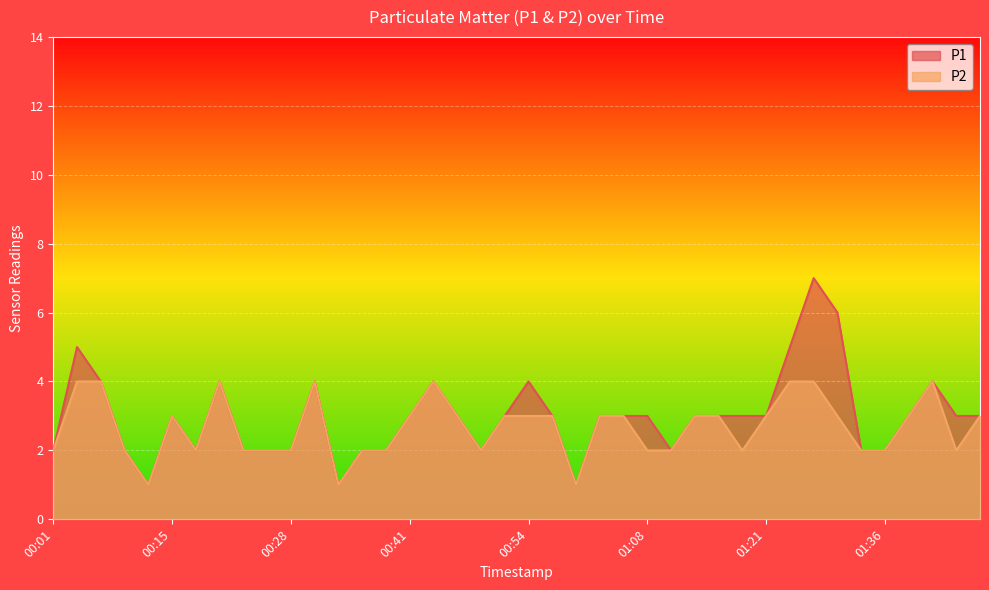

What is the difference between the maximum and minimum values in the P1 series?

6